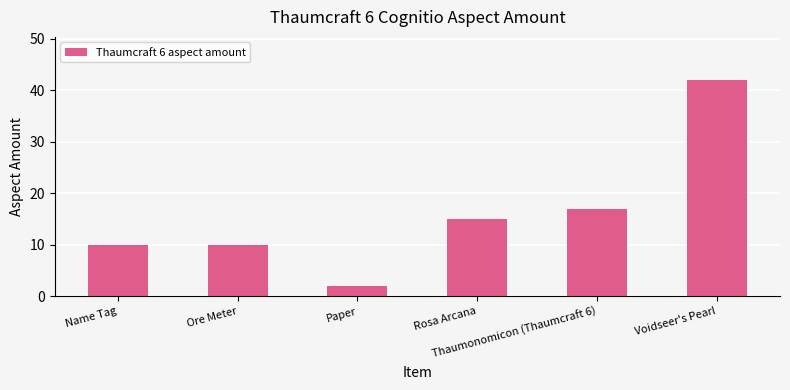

What is the maximum value shown in the chart?

42